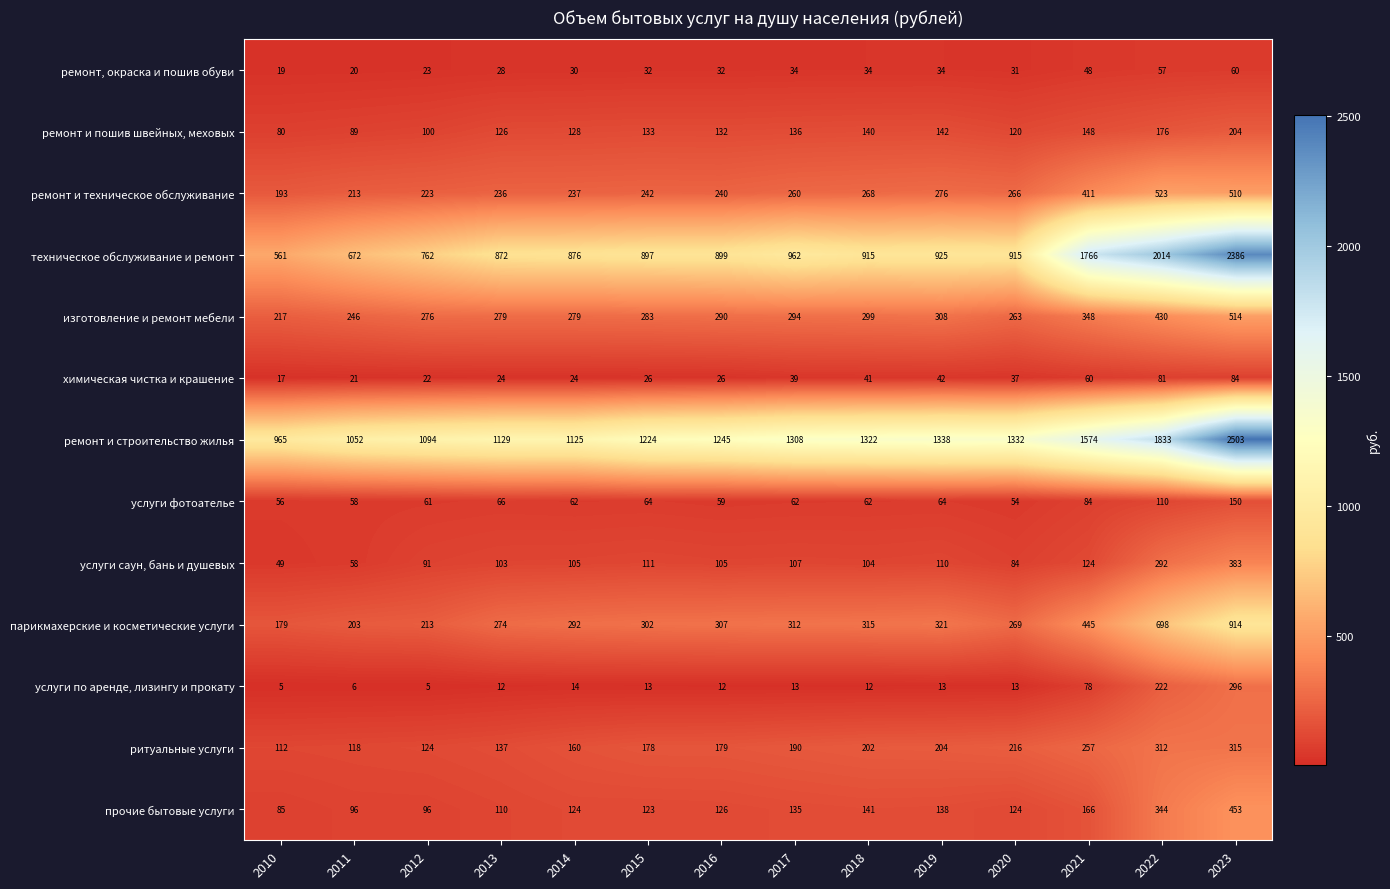

Rank the series by their maximum value, from highest to lowest.

ремонт и строительство жилья, техническое обслуживание и ремонт, парикмахерские и косметические услуги, ремонт и техническое обслуживание, изготовление и ремонт мебели, прочие бытовые услуги, услуги саун, бань и душевых, ритуальные услуги, услуги по аренде, лизингу и прокату, ремонт и пошив швейных, меховых, услуги фотоателье, химическая чистка и крашение, ремонт, окраска и пошив обуви